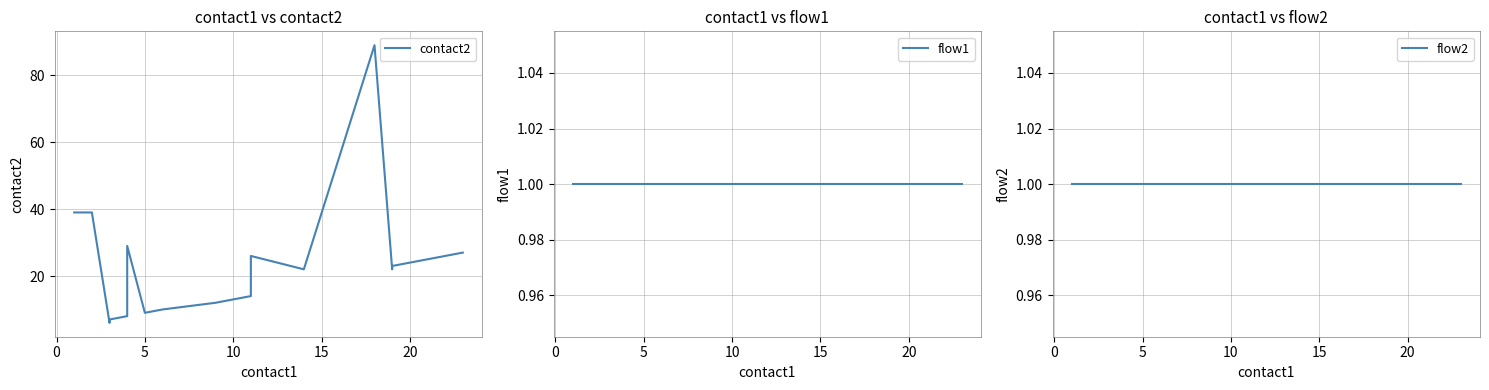

Between 15 and 11, which series saw the biggest shift?

contact2